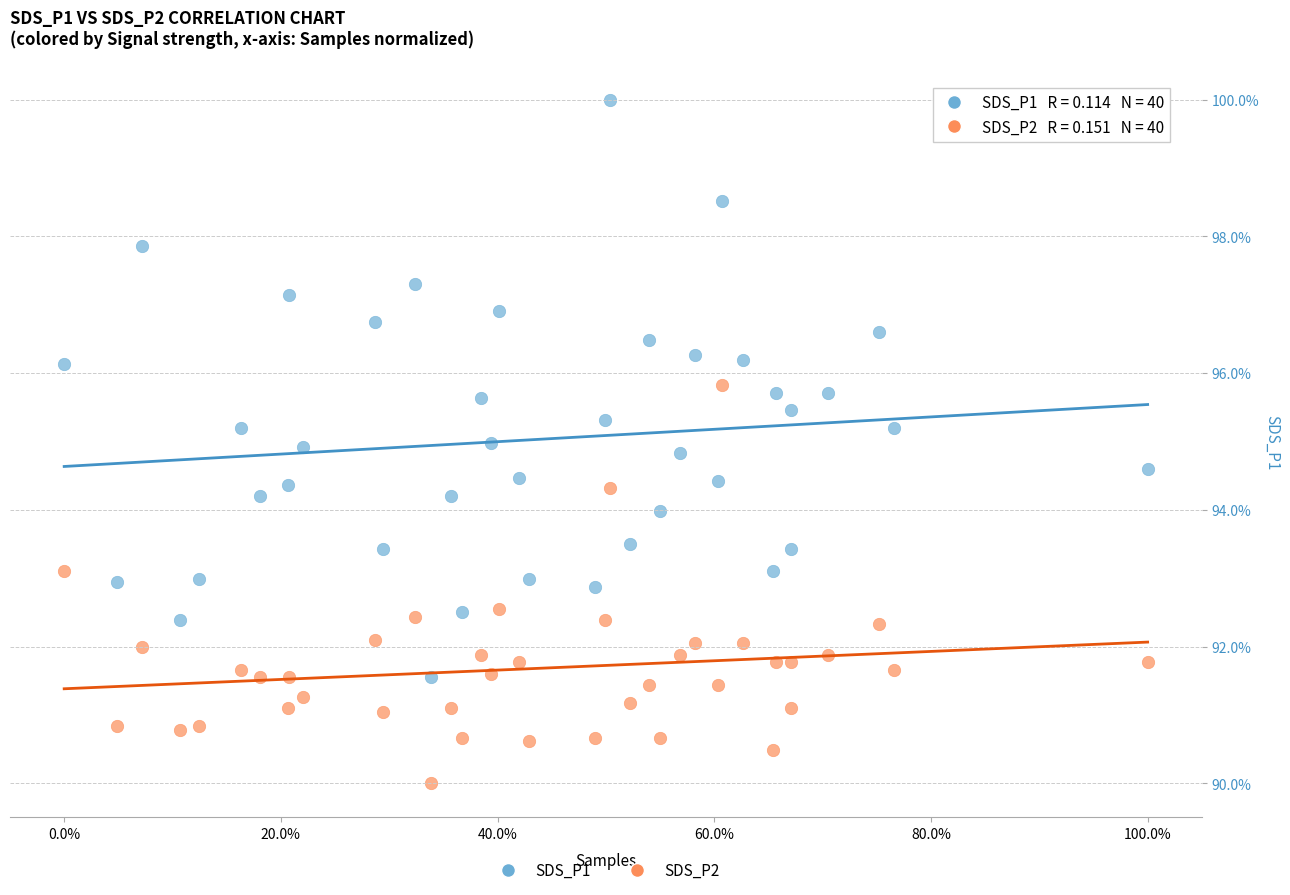

What is the X range (max minus min) for the scatter plot?

100.0